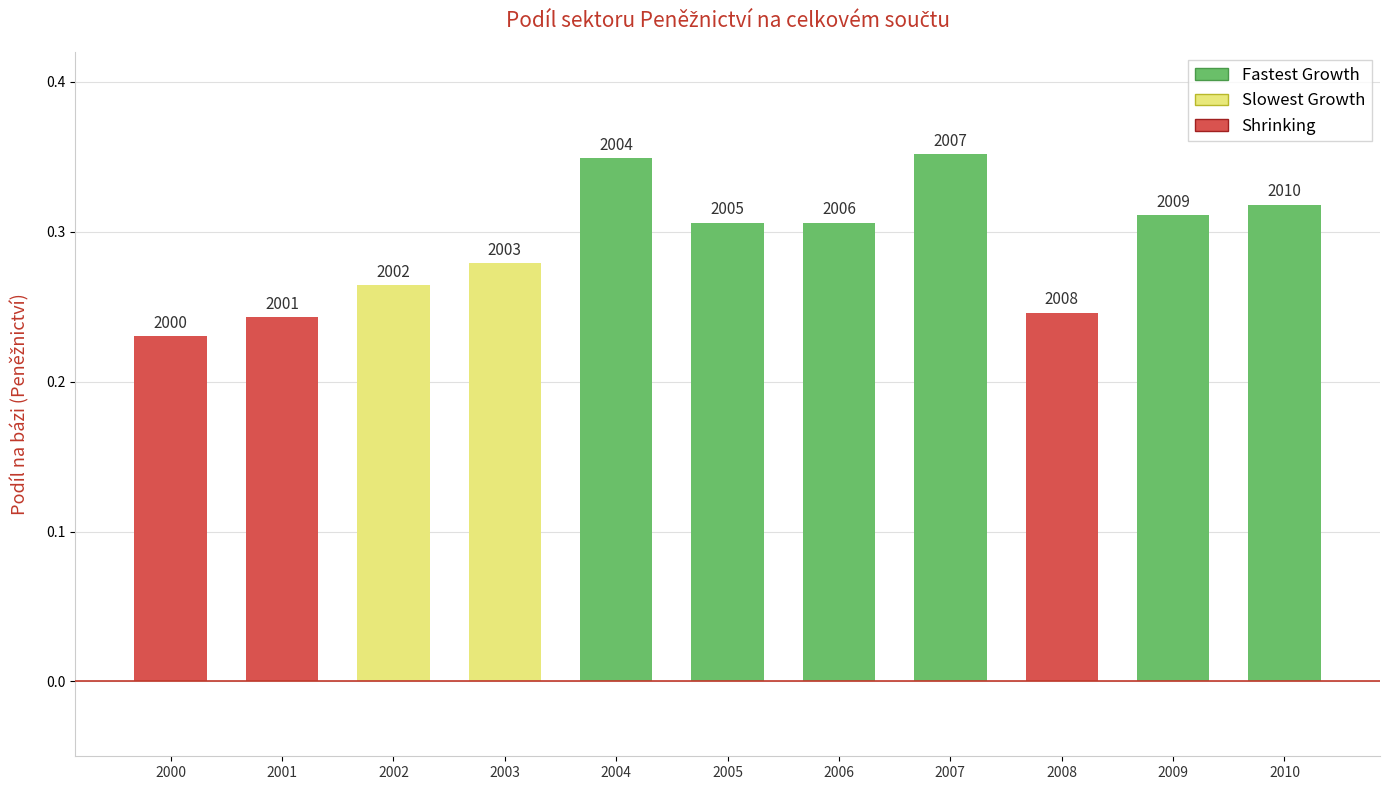

How many bars are there in total?

11